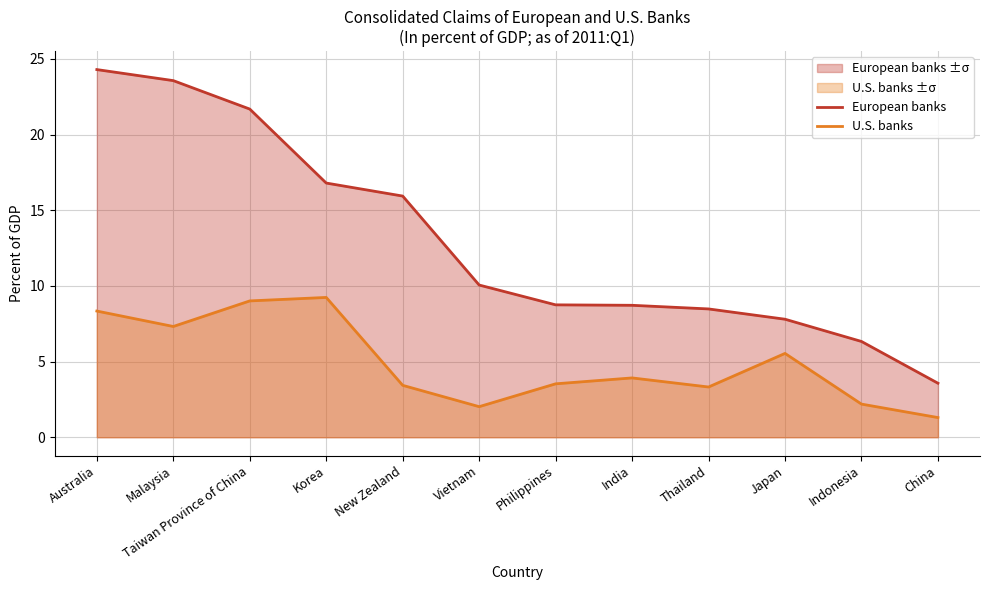

True or false: U.S. banks has a value of 9.2 at Korea.

True